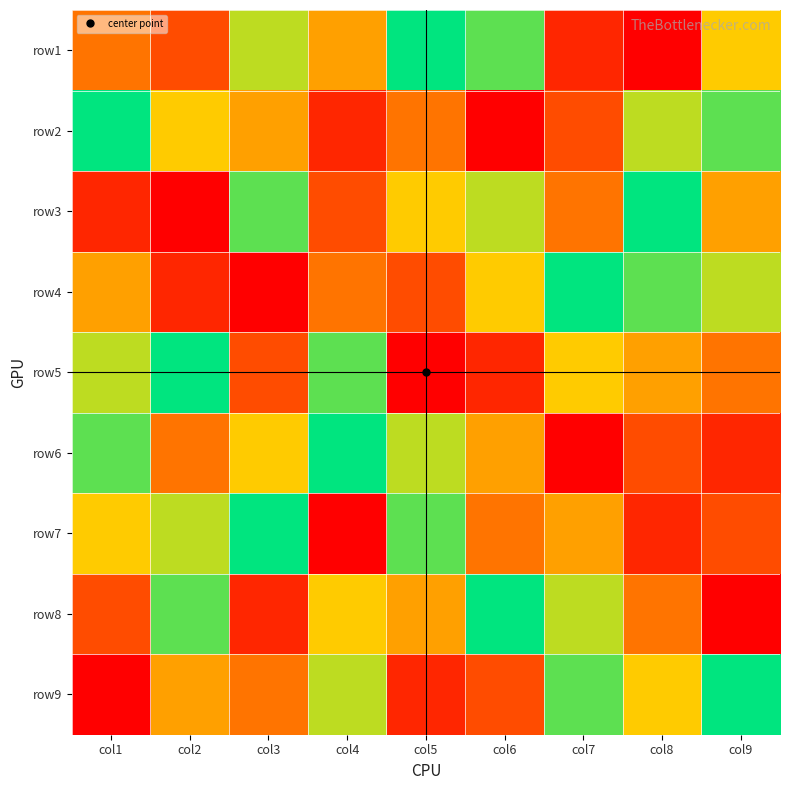

At which category does the chart reach its peak across all series?

col5